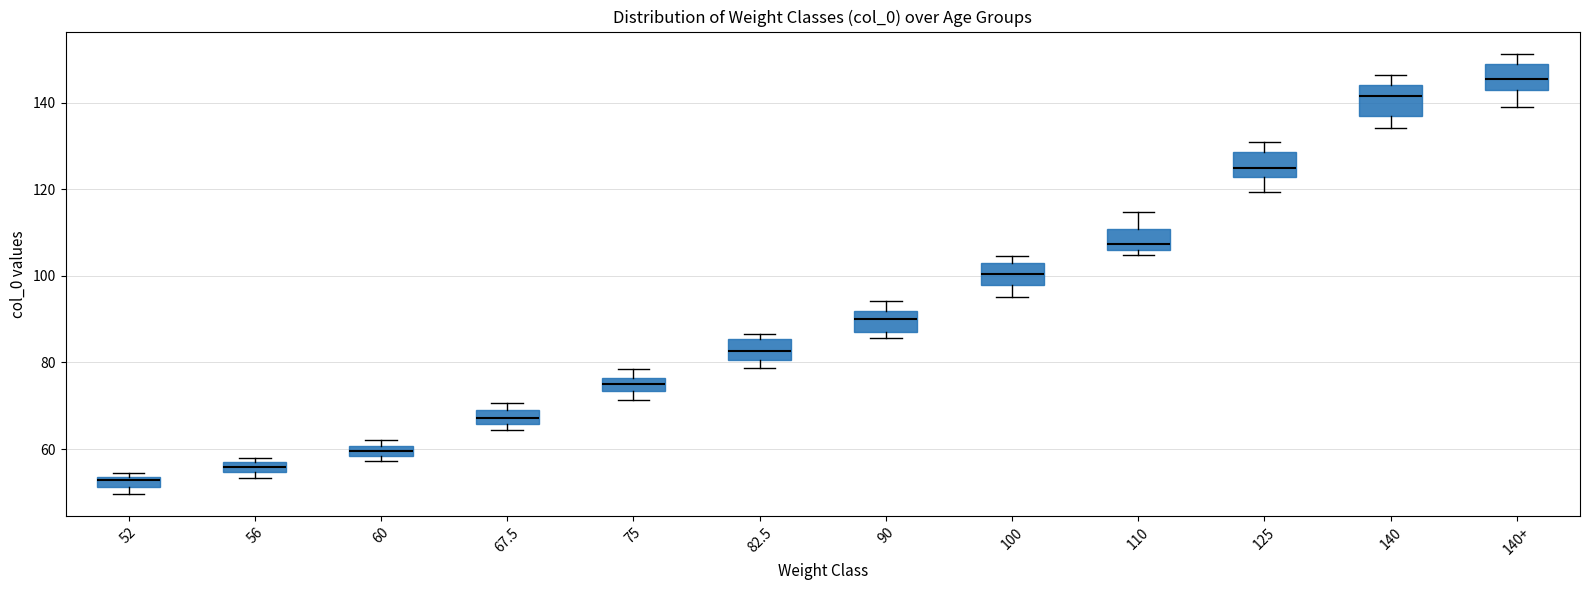

Where is the lower edge of the box for 140 on the y-axis? The values are not printed on the chart, so give them approximately, as read against the axis.

136